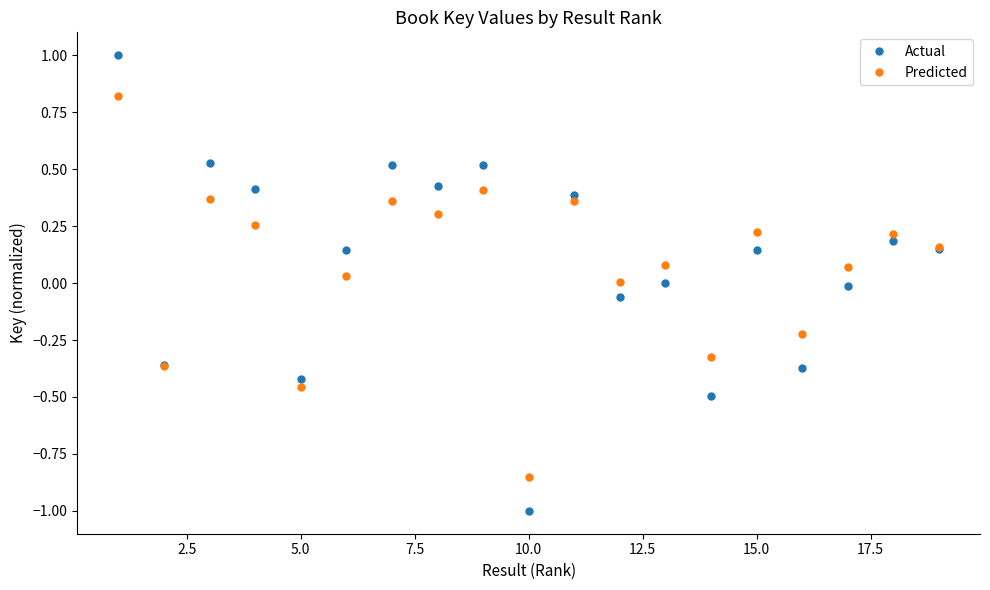

In Predicted, how many points are higher than both neighbors (excluding endpoints)?

7